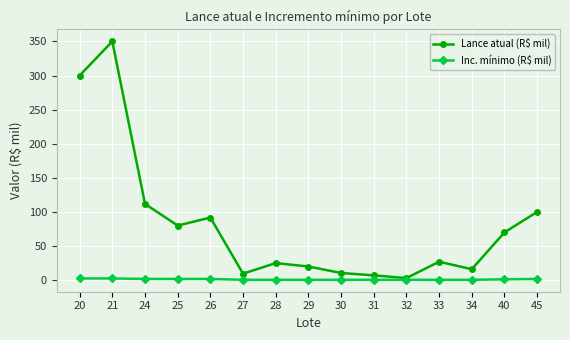

Rank the series at 24 from lowest to highest value.

Inc. mínimo (R$ mil), Lance atual (R$ mil)